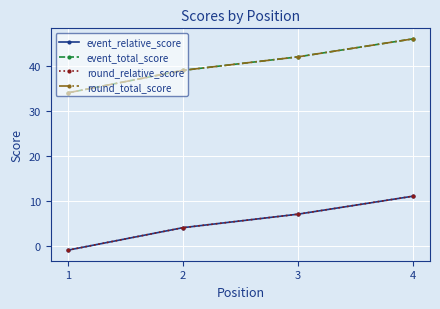

Is this an area chart (filled region under the line)?

No